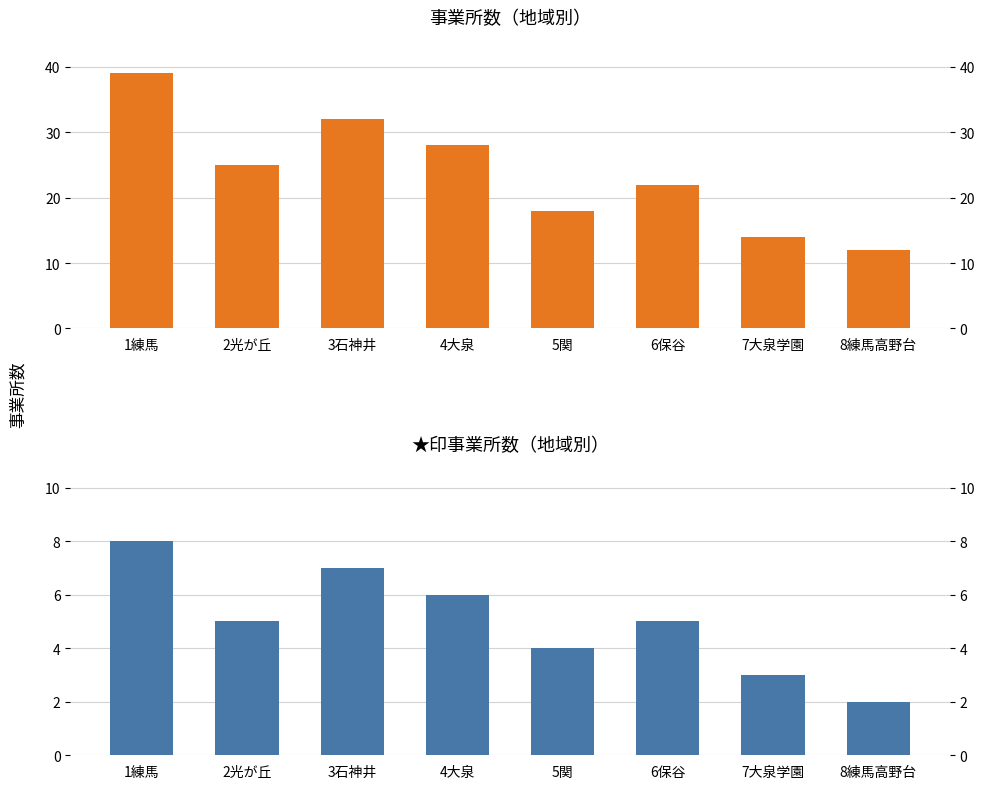

What is the difference between the maximum and minimum values in the 事業所数（合計） series?

27